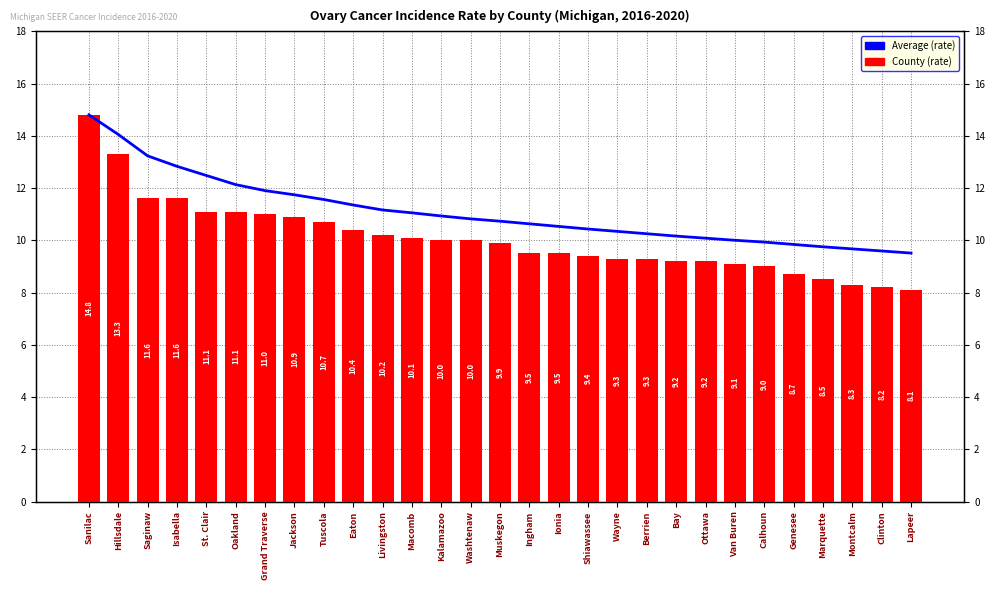

What is the difference between the second highest and second lowest values in the Running Average series?

4.5